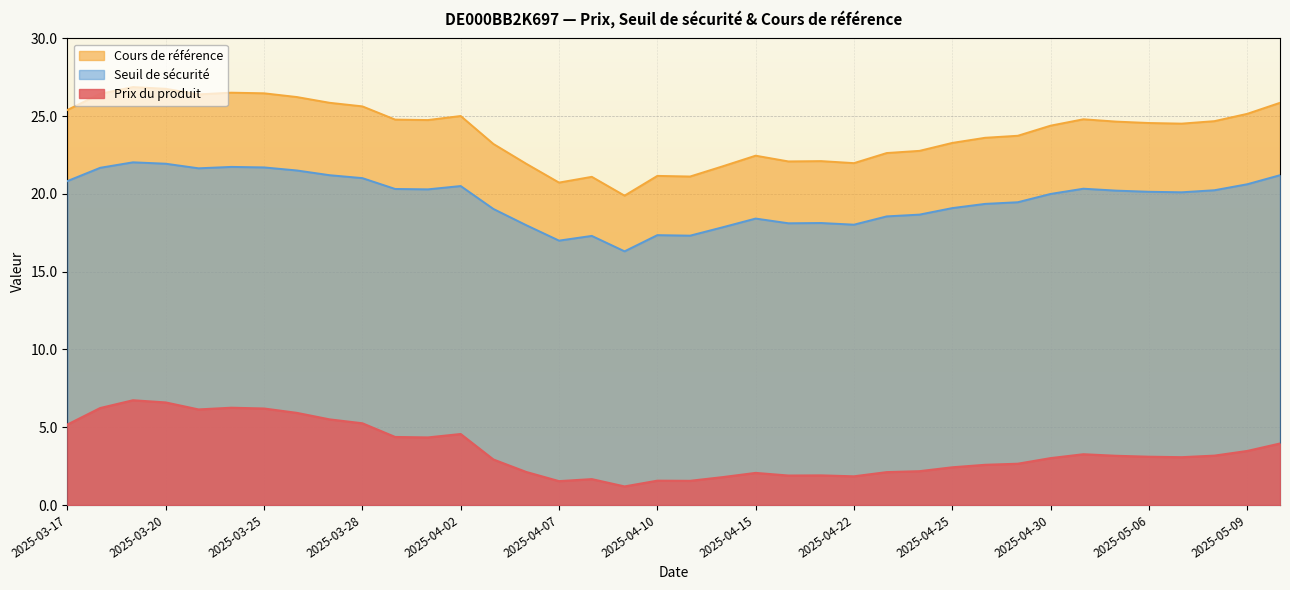

List the series in order of their peak value, highest first.

Cours de référence, Seuil de sécurité, Prix du produit